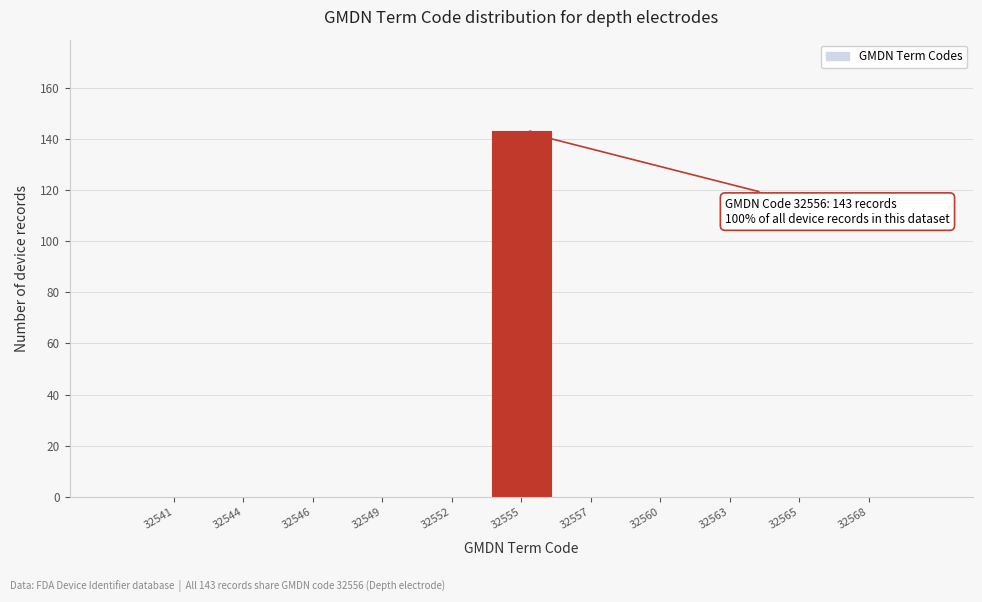

Reading left to right, list all the values displayed in this chart.

32541=0	32544=0	32546=0	32549=0	32552=0	32555=143	32557=0	32560=0	32563=0	32565=0	32568=0